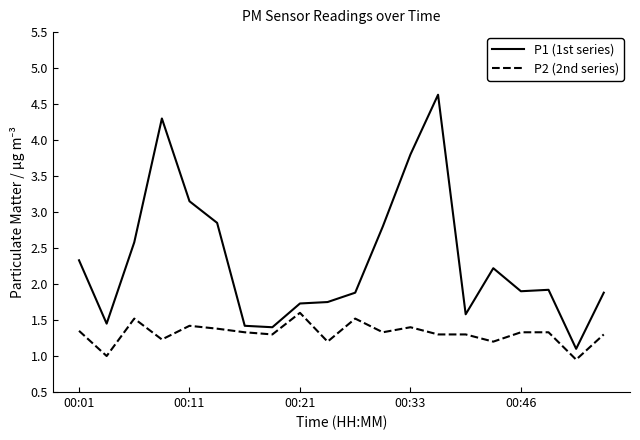

What are all the series names shown in the legend?

P1 (1st series), P2 (2nd series)